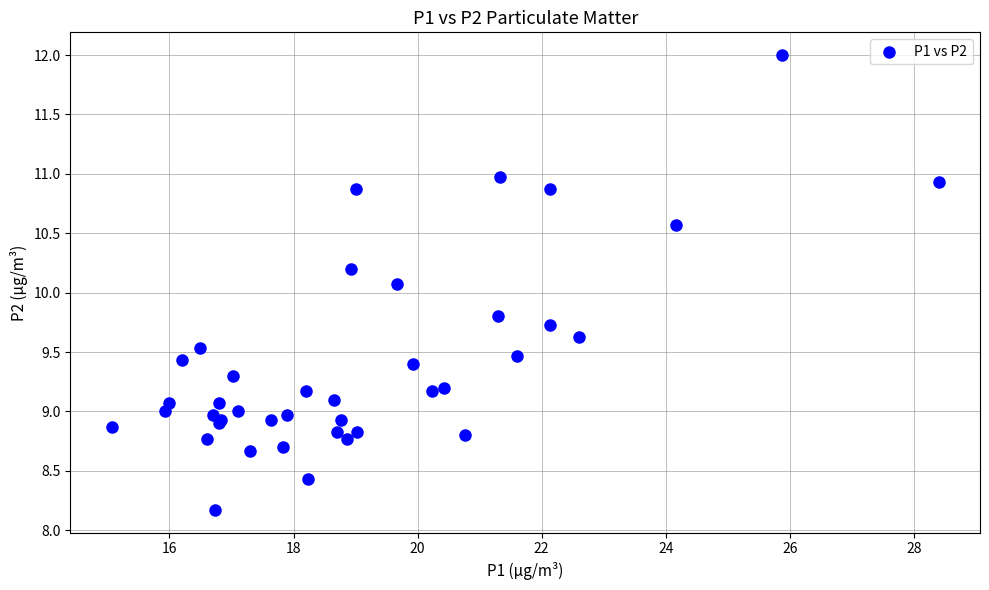

What Y value in the scatter plot is closest to 10?

10.1